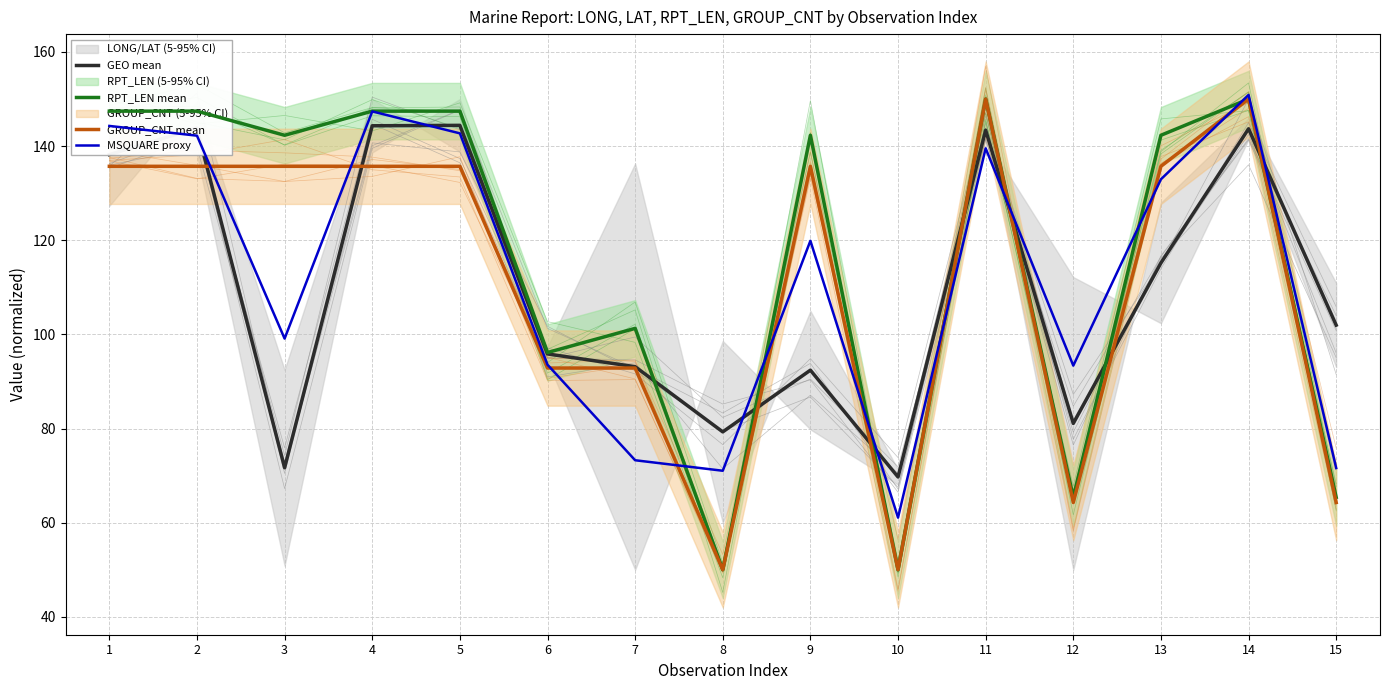

What is the difference between the maximum and minimum values in the GEO mean series?

74.7